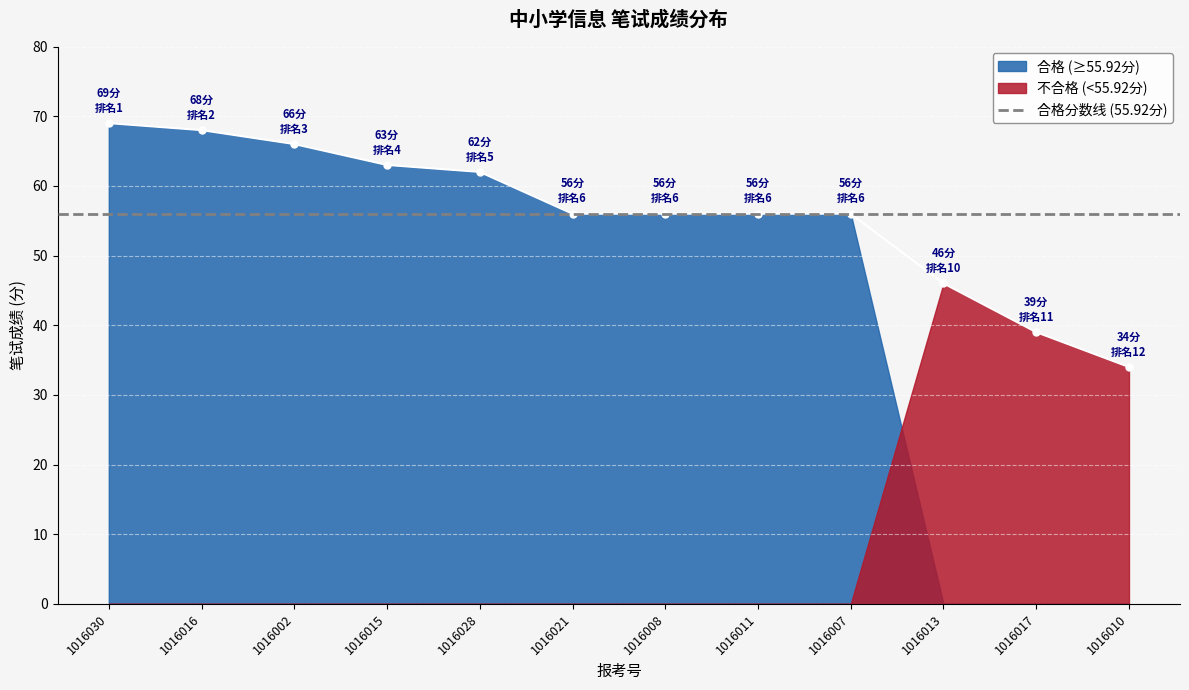

What is the value of the 9th point from the left?

56